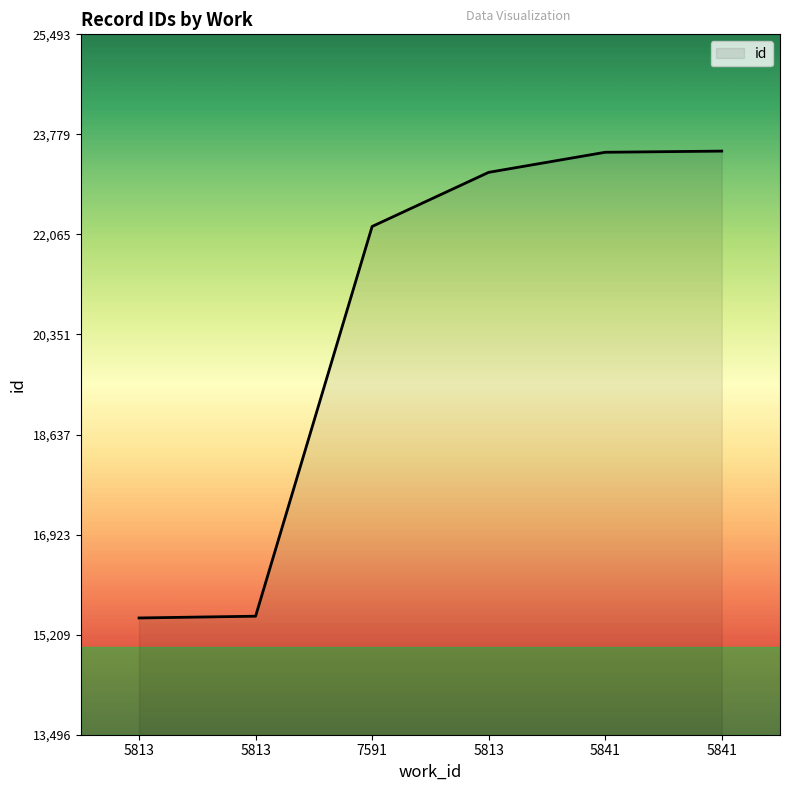

What is the greatest value displayed?

23493